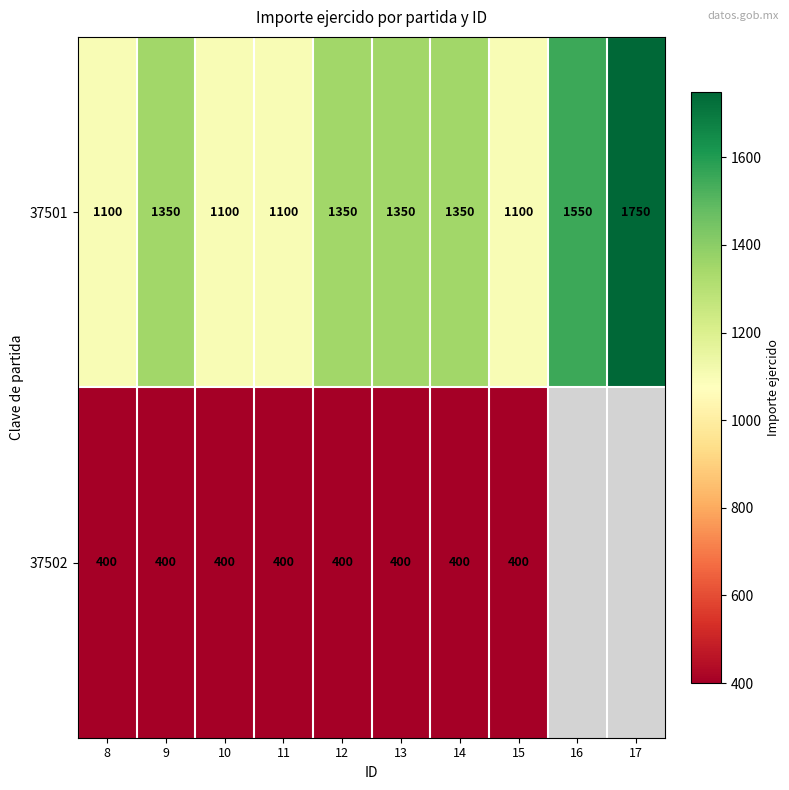

Read the 37501 value at 17.

1750